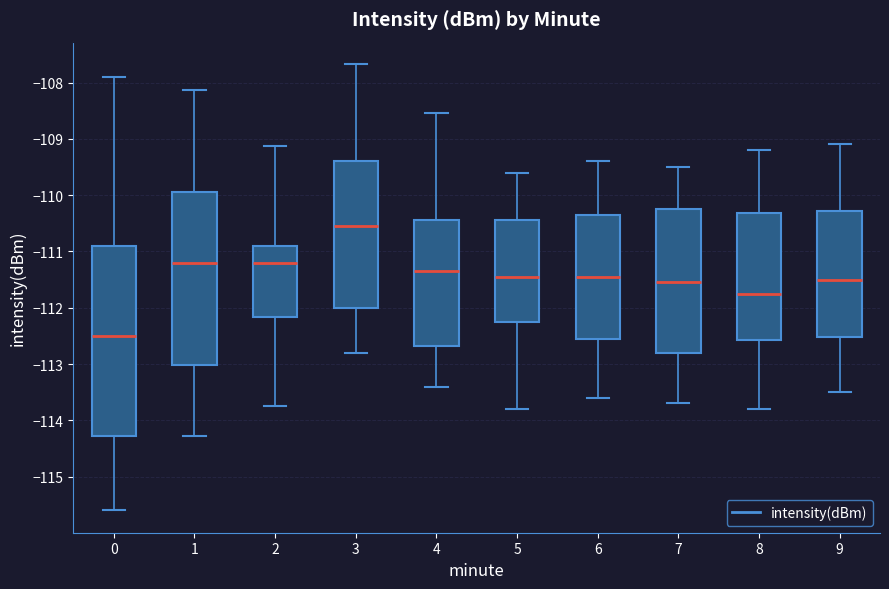

Reading left to right, read every box against the y-axis: the position of its median line, the range the box covers, and the ends of its whiskers. The values are not printed on the chart, so give them approximately, as read against the axis.

0: median -112.5, box -114.3 to -110.9, whiskers -115.6 to -107.9
1: median -111.2, box -113.0 to -109.9, whiskers -114.3 to -108.1
2: median -111.2, box -112.2 to -110.9, whiskers -113.7 to -109.1
3: median -110.5, box -112.0 to -109.4, whiskers -112.8 to -107.7
4: median -111.3, box -112.7 to -110.4, whiskers -113.4 to -108.5
5: median -111.4, box -112.2 to -110.4, whiskers -113.8 to -109.6
6: median -111.4, box -112.5 to -110.3, whiskers -113.6 to -109.4
7: median -111.5, box -112.8 to -110.2, whiskers -113.7 to -109.5
8: median -111.7, box -112.6 to -110.3, whiskers -113.8 to -109.2
9: median -111.5, box -112.5 to -110.3, whiskers -113.5 to -109.1